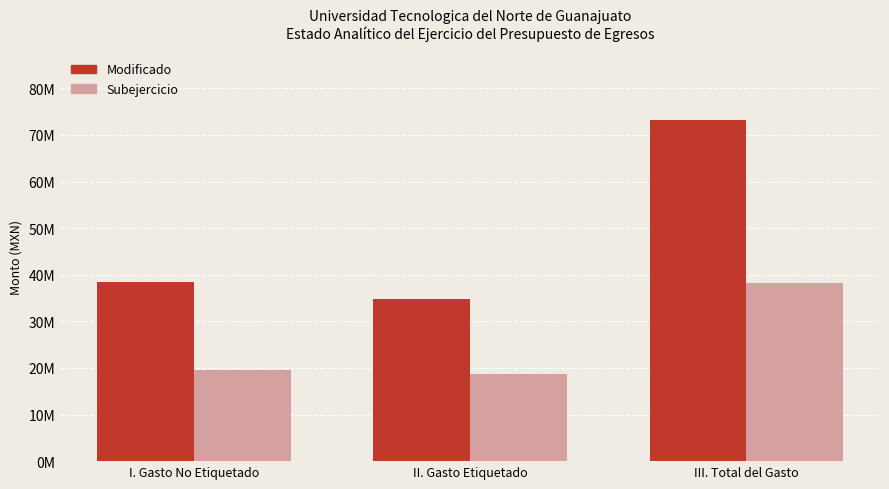

What is the difference between the maximum and minimum values in the Modificado series?

38347778.8